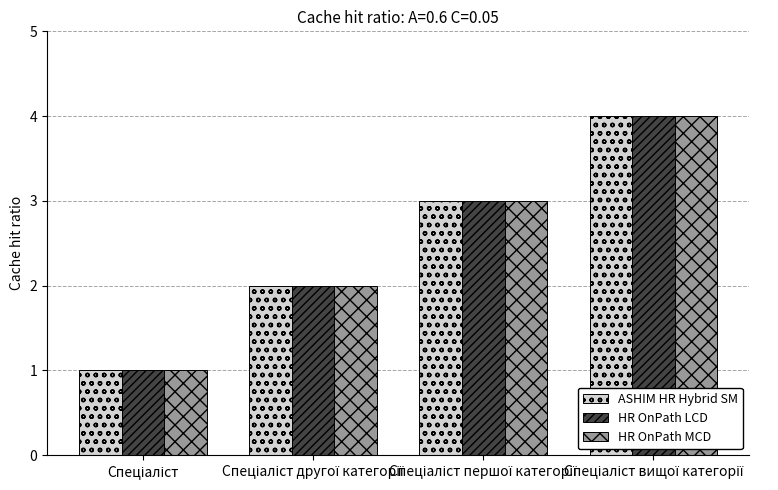

What is the sum of all ASHIM HR Hybrid SM values?

10